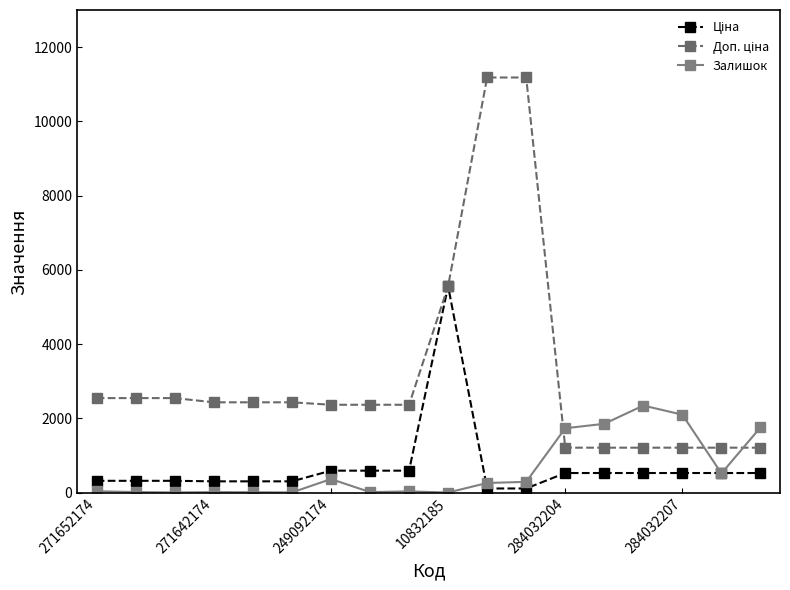

True or false: Залишок has more than 1 interior local peaks.

True